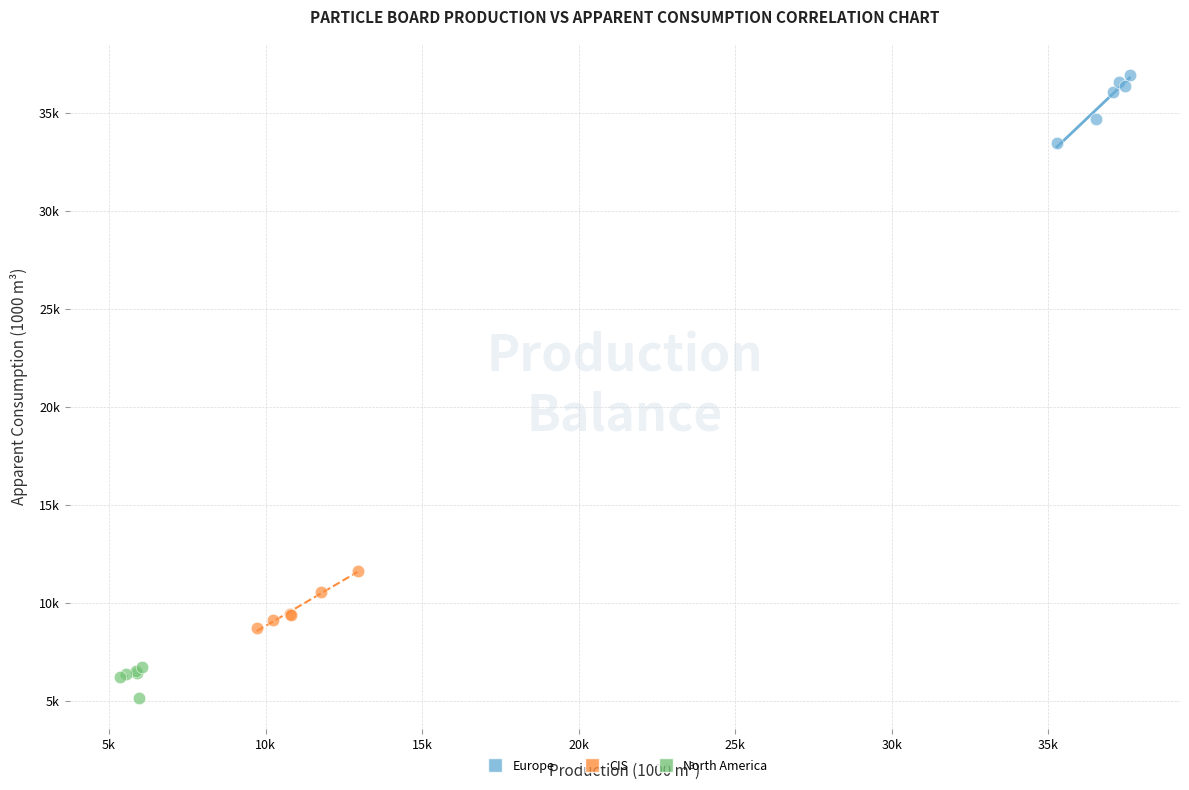

What are all the series names shown in the legend?

Europe, CIS, North America